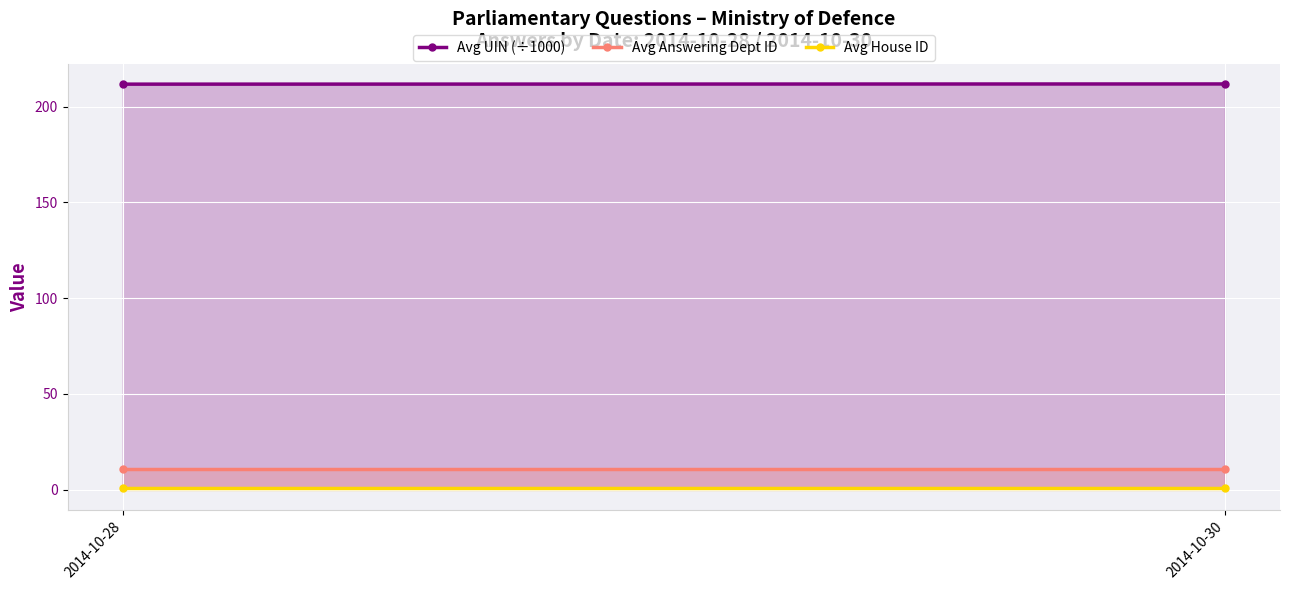

What is the value of the Avg House ID point at the 1st from the left?

1.0